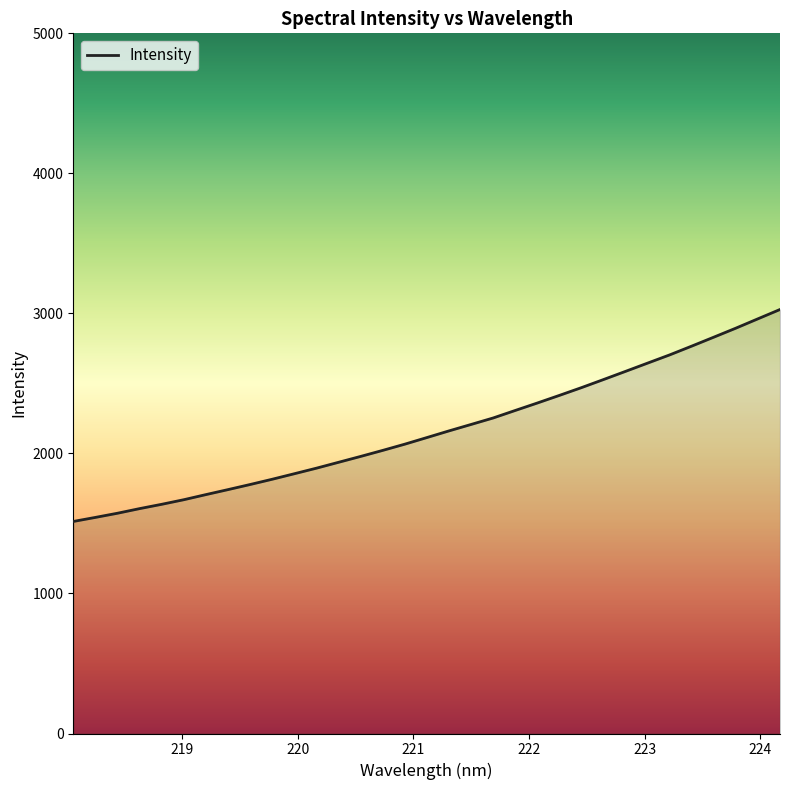

What is the difference between the maximum and minimum values?

1513.7